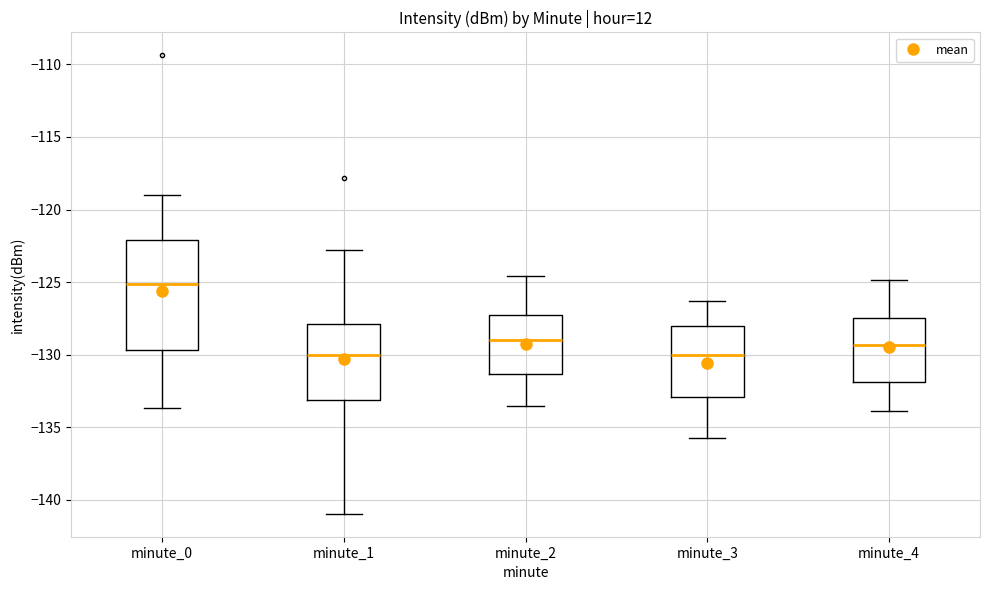

Which box is the tallest, from its lower edge to its upper edge?

minute_0